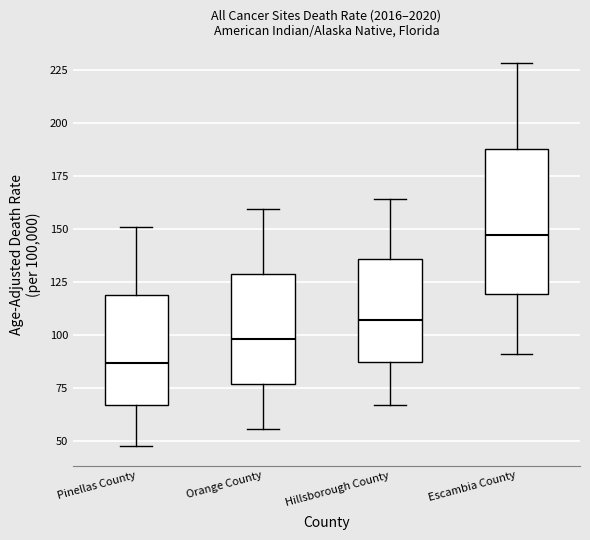

Reading left to right, transcribe this box plot: for each box, give where its median line is, the range the box spans, and where its two whiskers end, as read against the y-axis. The values are not printed on the chart, so give them approximately, as read against the axis.

Pinellas County: median 85, box 65 to 120, whiskers 50 to 150
Orange County: median 100, box 75 to 130, whiskers 55 to 160
Hillsborough County: median 105, box 85 to 135, whiskers 65 to 165
Escambia County: median 145, box 120 to 190, whiskers 90 to 230